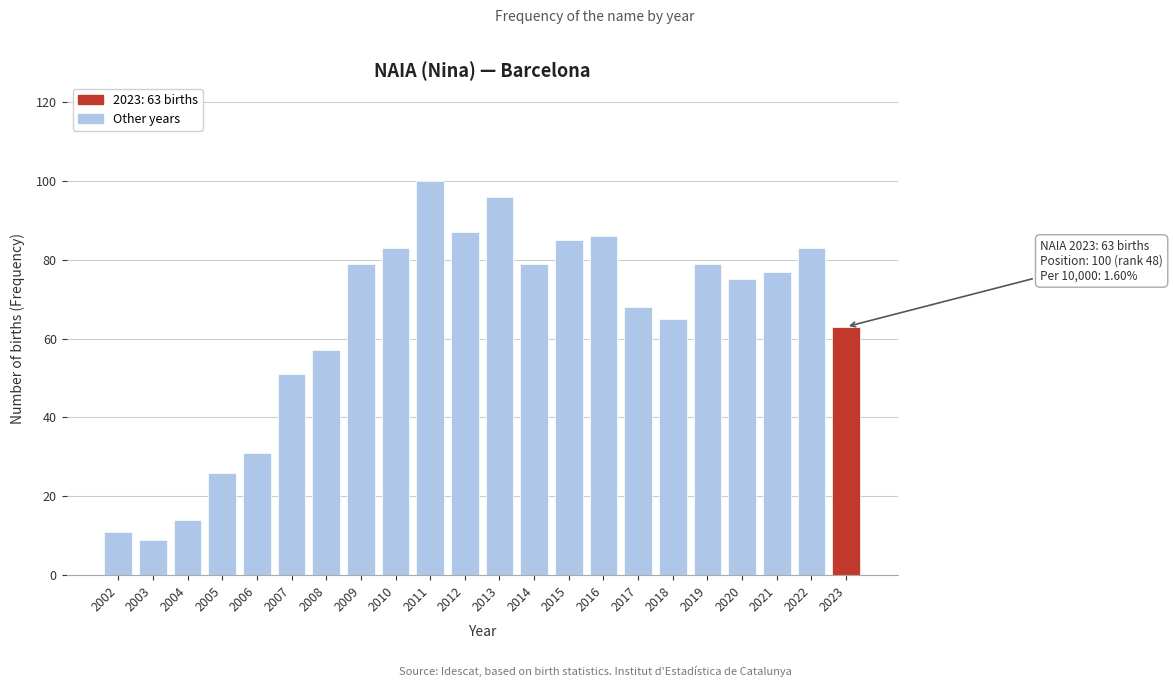

Reading left to right, transcribe all the data shown in this chart.

11	9	14	26	31	51	57	79	83	100	87	96	79	85	86	68	65	79	75	77	83	63